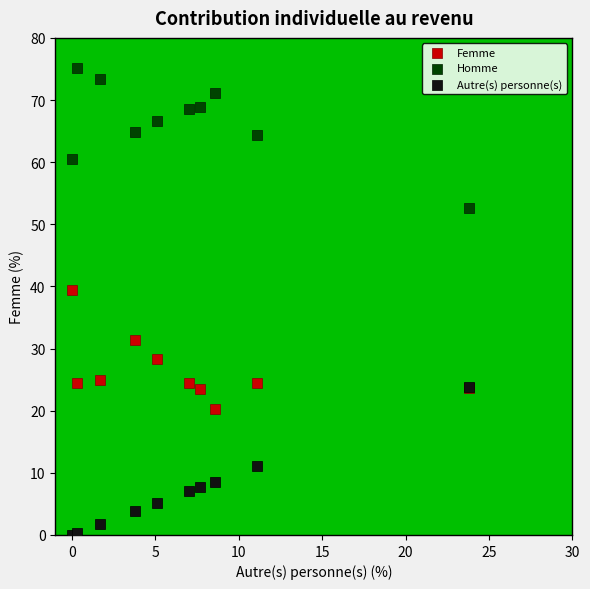

Across all series, what Y value is closest to 37?

39.5